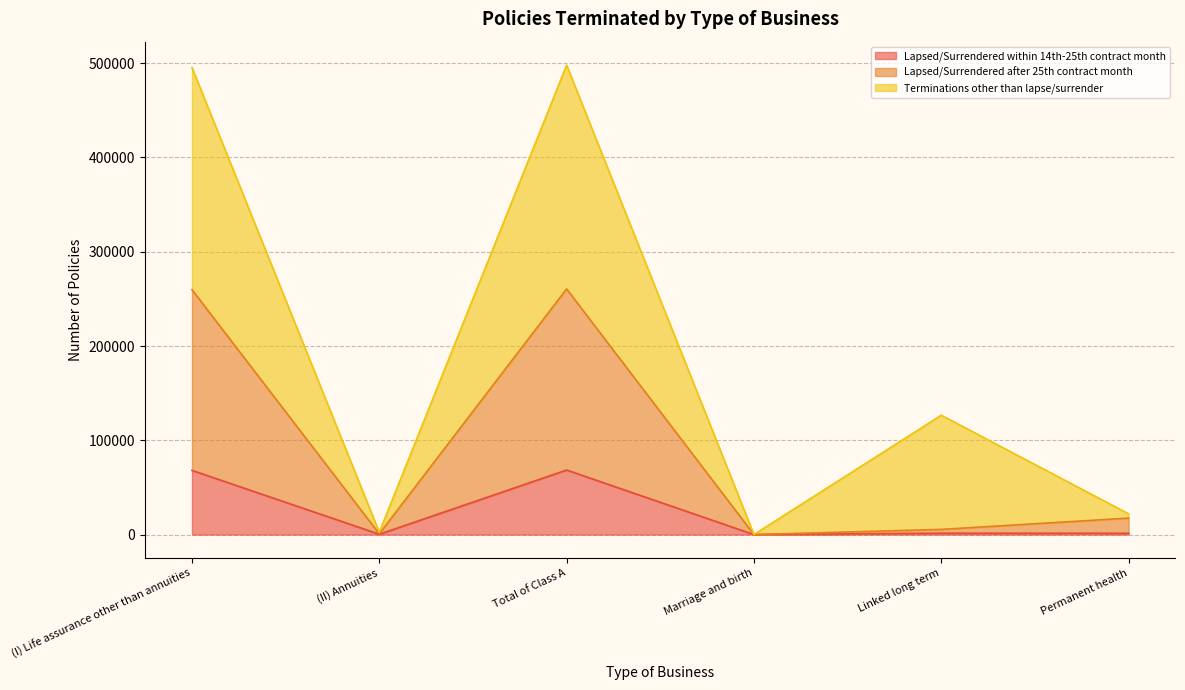

True or false: Lapsed/Surrendered within 14th-25th contract month and Lapse/Surrender benefits (HK$000) cross at least once.

False